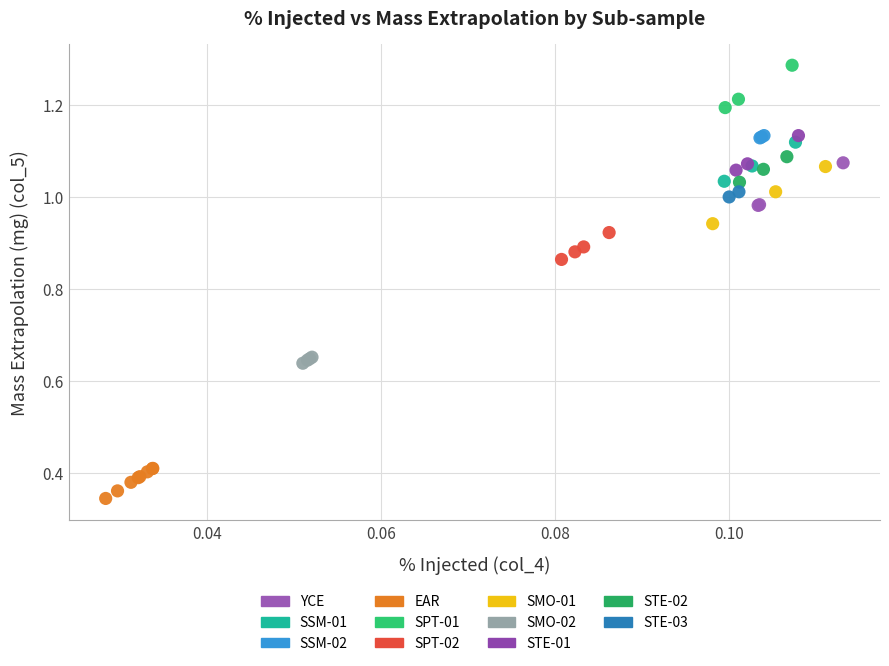

What are all the series names shown in the legend?

YCE, SSM-01, SSM-02, EAR, SPT-01, SPT-02, SMO-01, SMO-02, STE-01, STE-02, STE-03